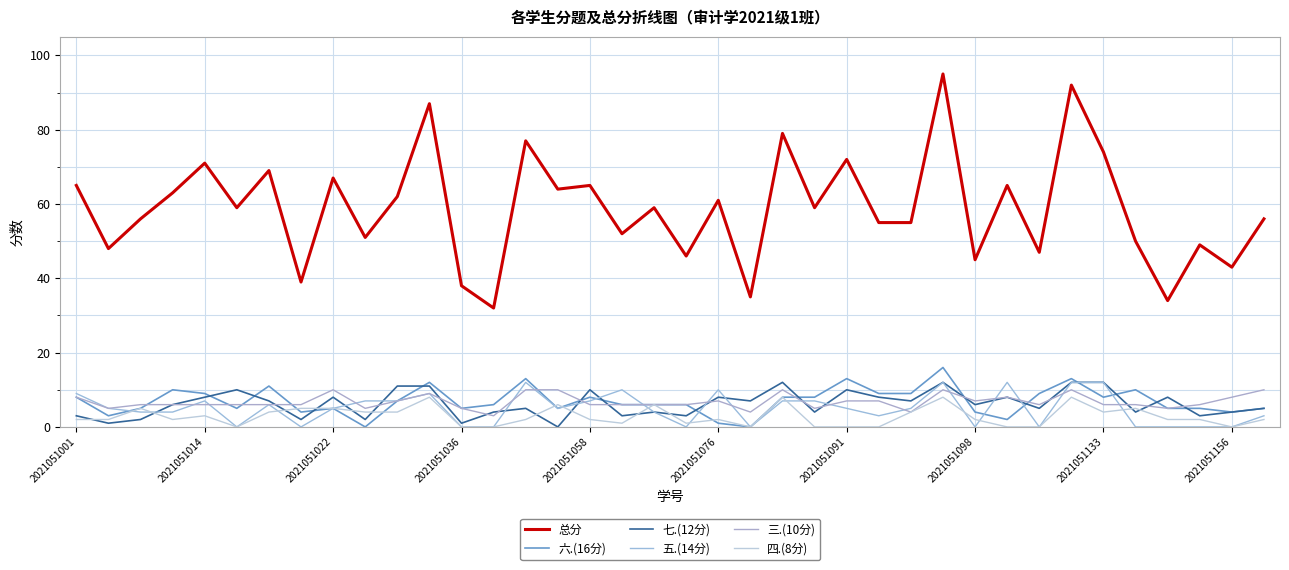

Which series has the largest total across all categories?

总分